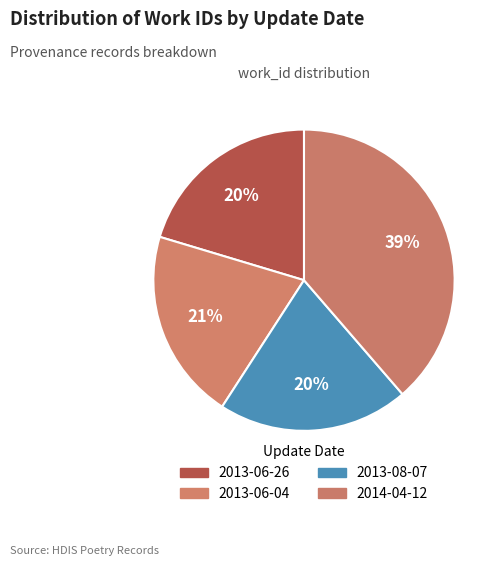

Which slice is the largest?

2014-04-12